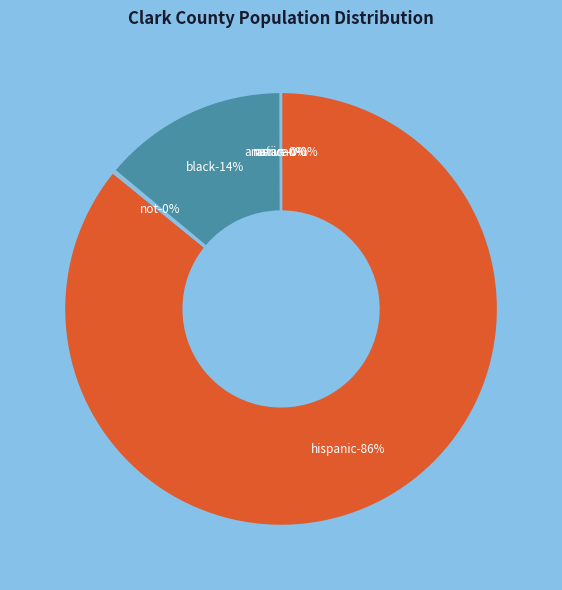

To the nearest percent, what is the average slice percentage?

17%